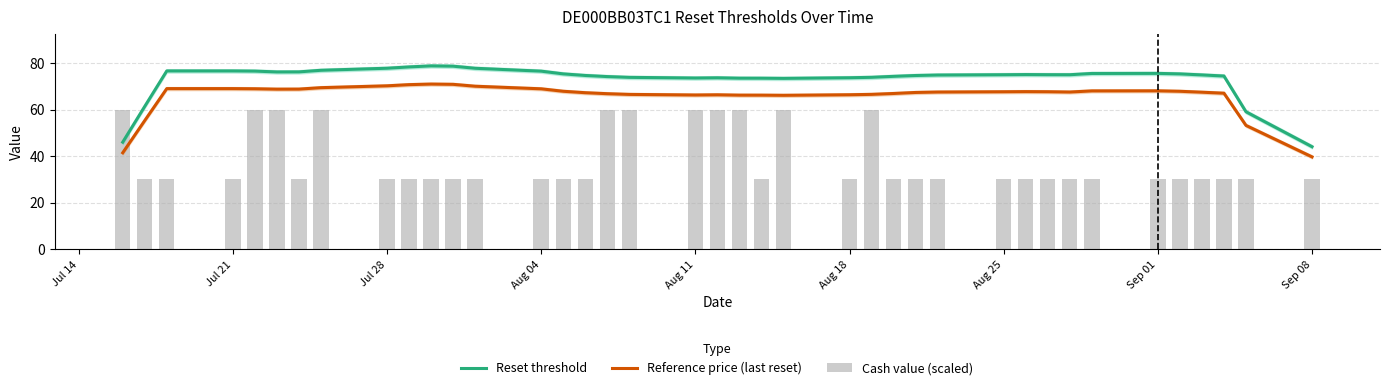

What is the maximum value shown in the chart?

78.8